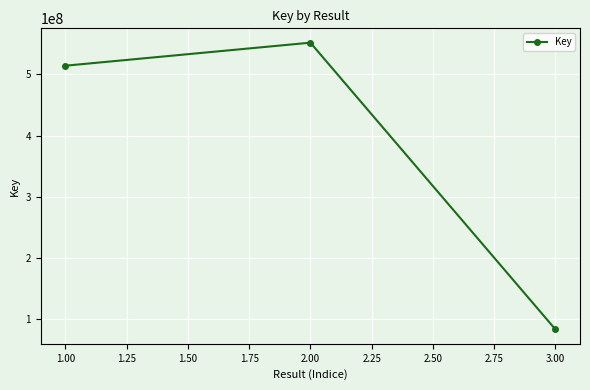

What is the minimum value shown in the chart?

83463318